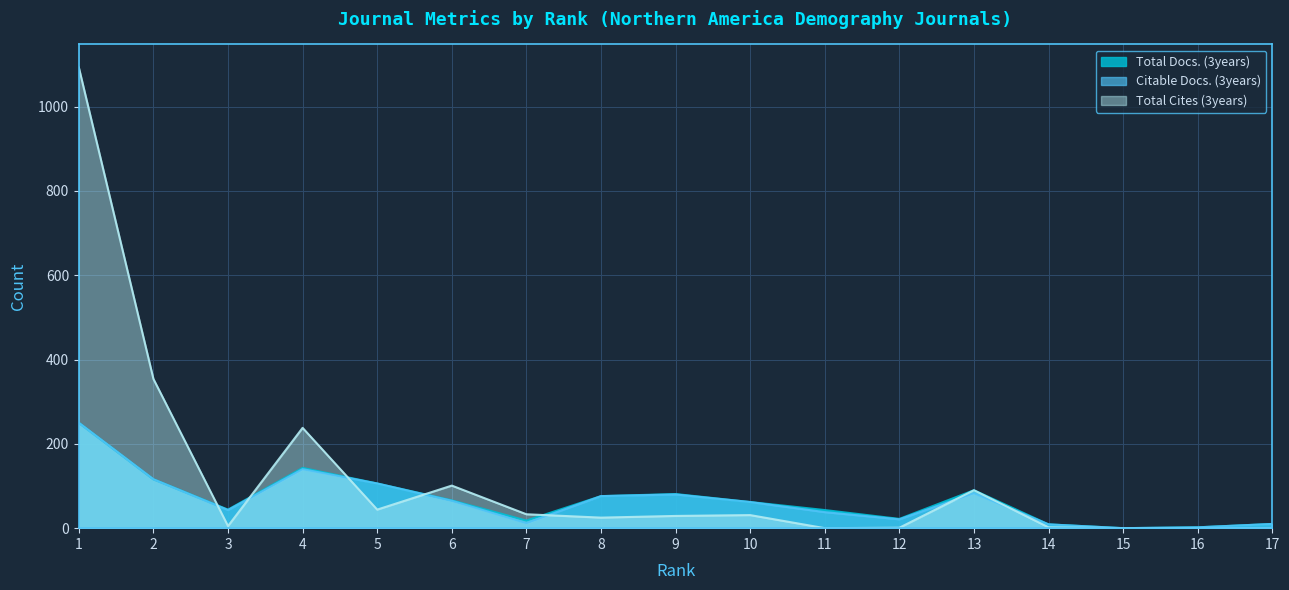

Reading left to right, list all the values displayed in this chart.

Total Docs. (3years): 1=250	2=116	3=44	4=143	5=106	6=66	7=18	8=76	9=81	10=62	11=43	12=22	13=90	14=9	15=0	16=2	17=10
Citable Docs. (3years): 1=250	2=116	3=43	4=140	5=106	6=65	7=12	8=76	9=80	10=62	11=38	12=21	13=83	14=9	15=0	16=2	17=10
Total Cites (3years): 1=1093	2=354	3=5	4=238	5=44	6=101	7=33	8=25	9=29	10=31	11=0	12=1	13=90	14=2	15=0	16=0	17=0